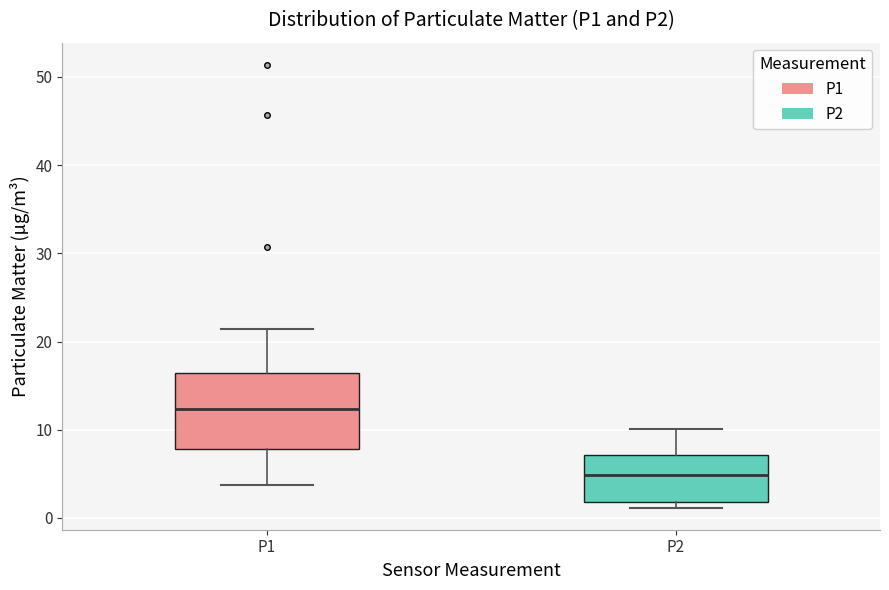

Which box's median line is the highest?

P1